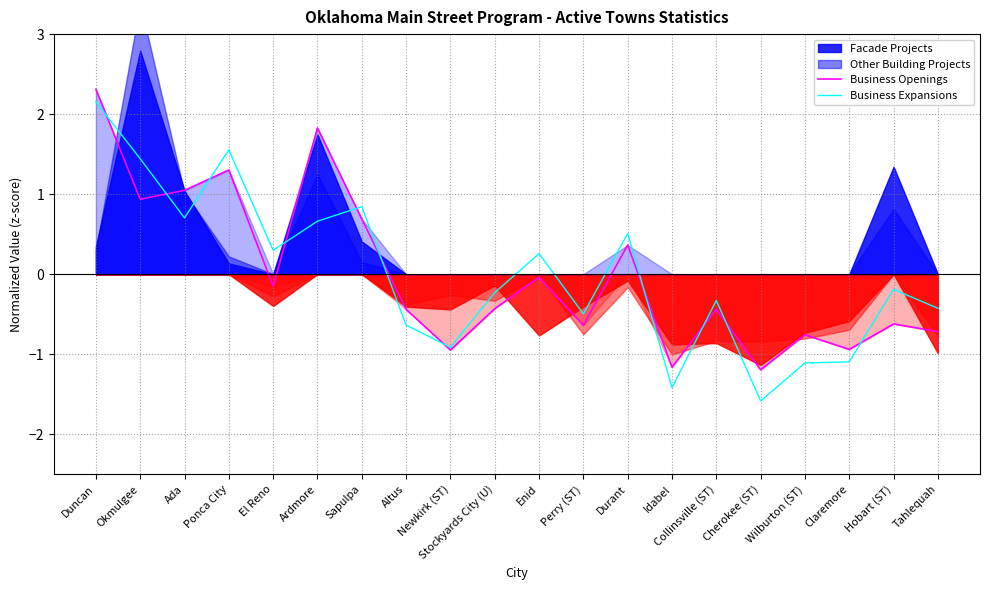

Between Cherokee (ST) and Tahlequah, which series saw the biggest shift?

Business Expansions